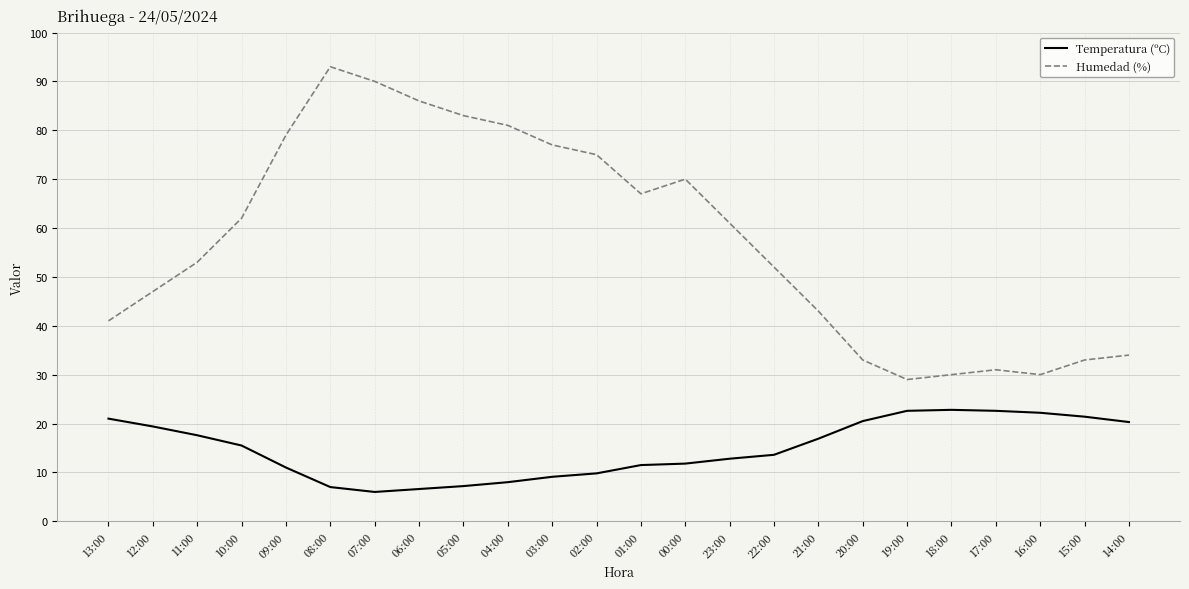

Which series has the largest range (max minus min)?

Humedad (%)